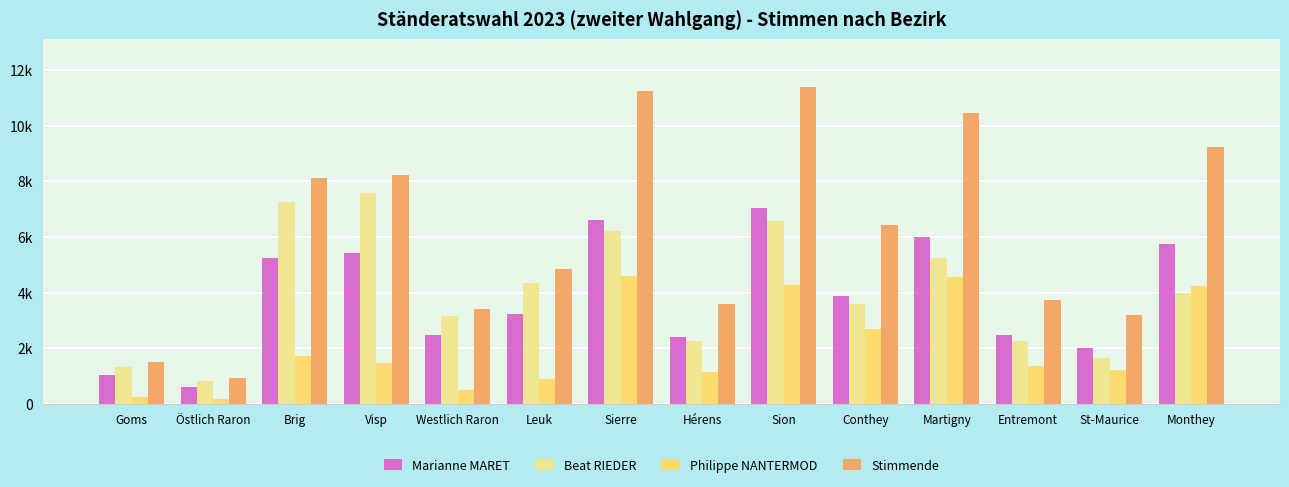

Does the chart contain stacked bars?

No